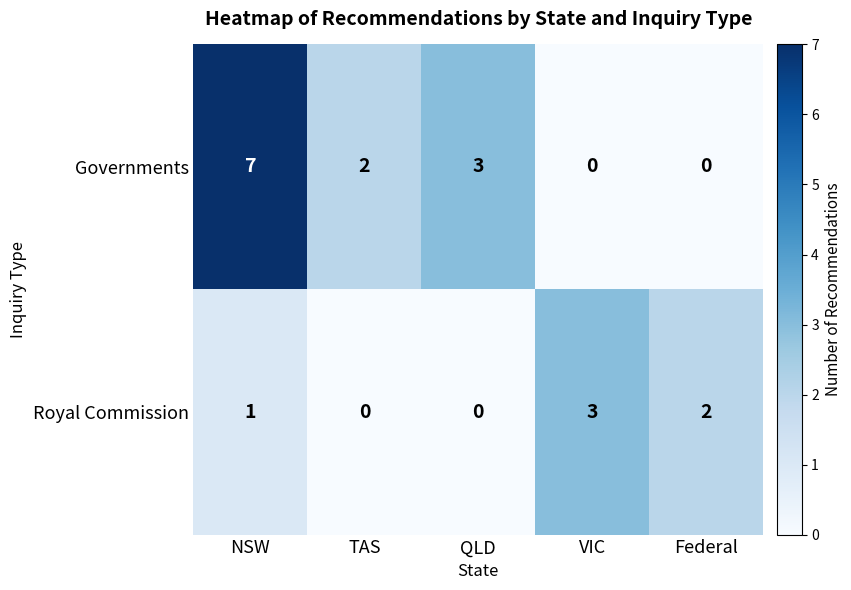

What is the difference between the Governments values at NSW and VIC?

7